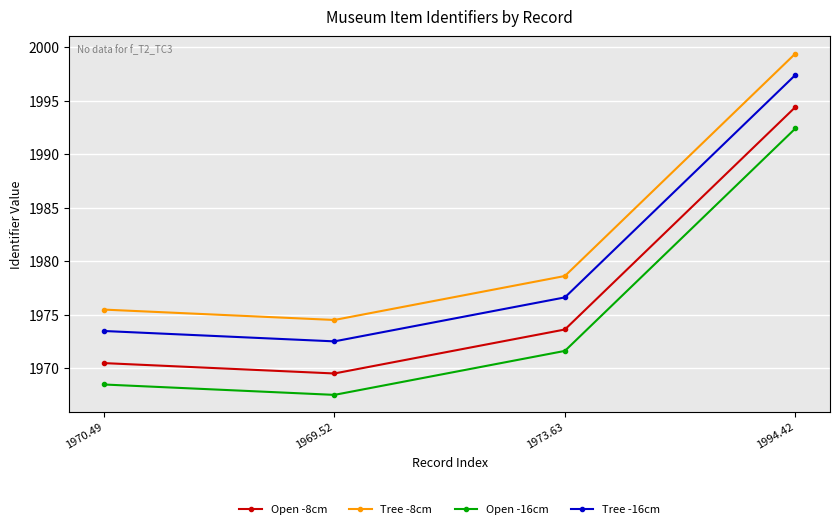

True or false: Tree -8cm has a value of 3465.4 at 1994.42.

False